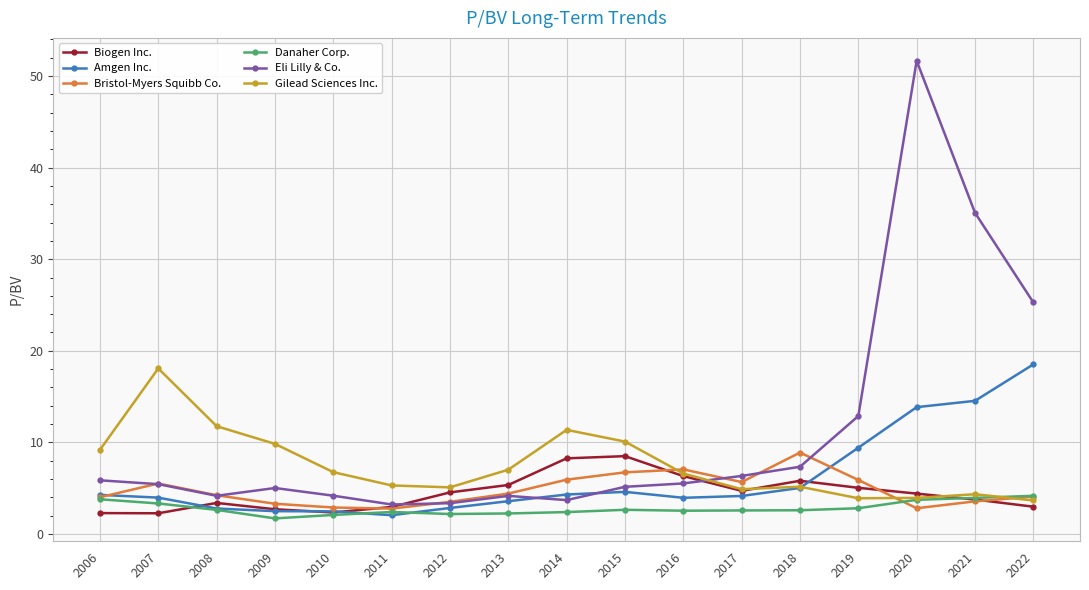

Which series has the largest range (max minus min)?

Eli Lilly & Co.